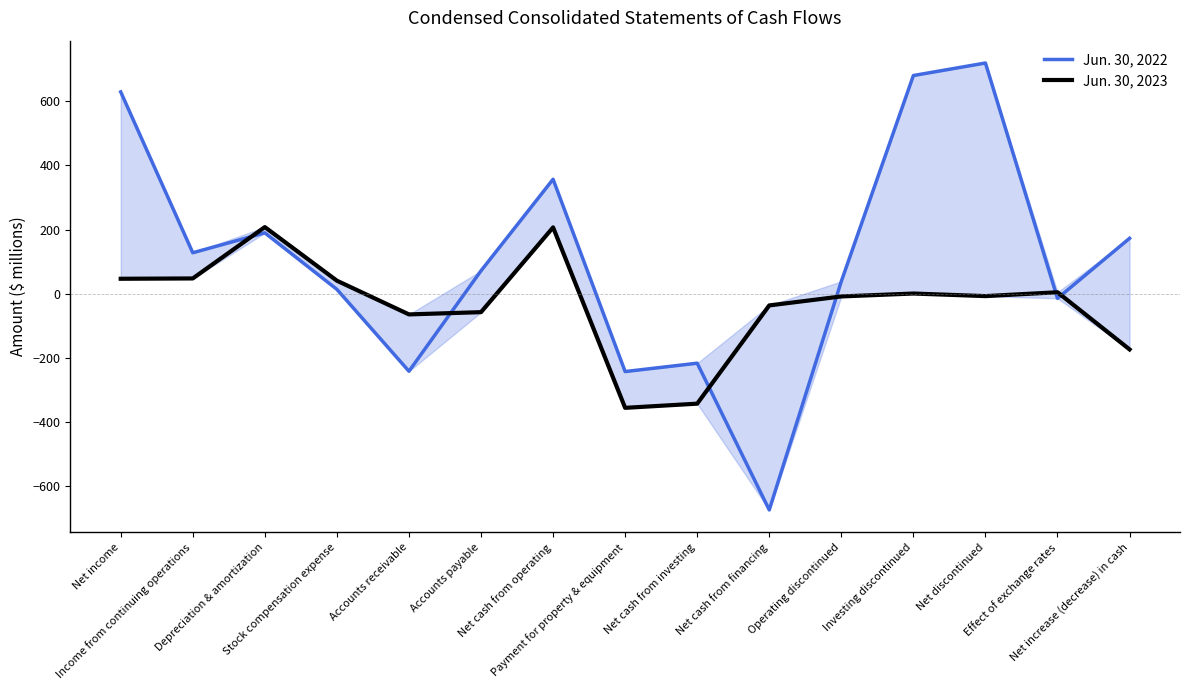

What is the sum of all Jun. 30, 2022 values?

1615